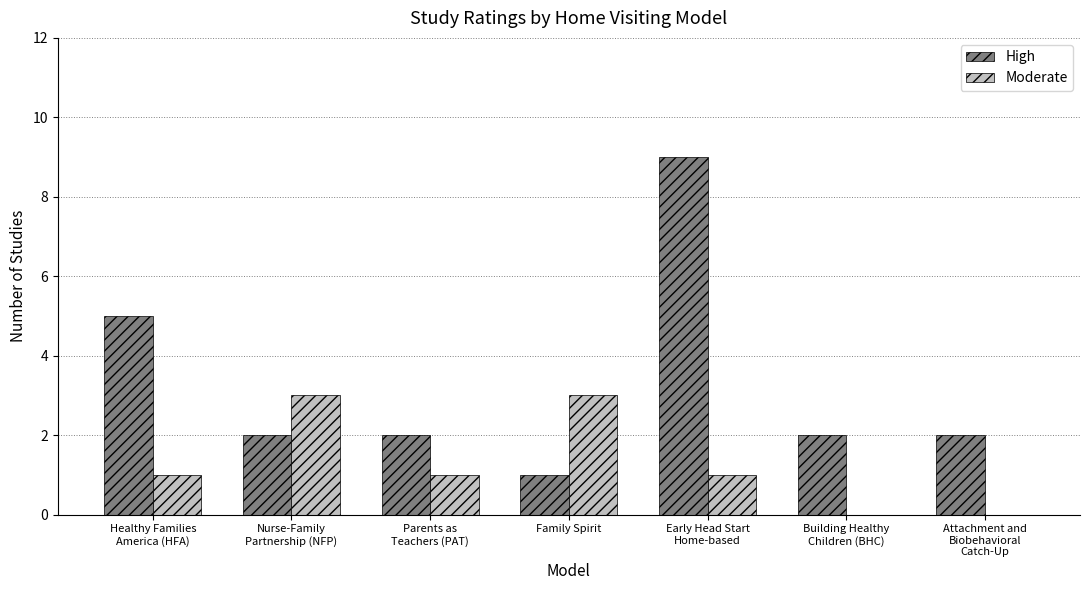

At which category is the sum across all series the highest?

Early Head Start
Home-based